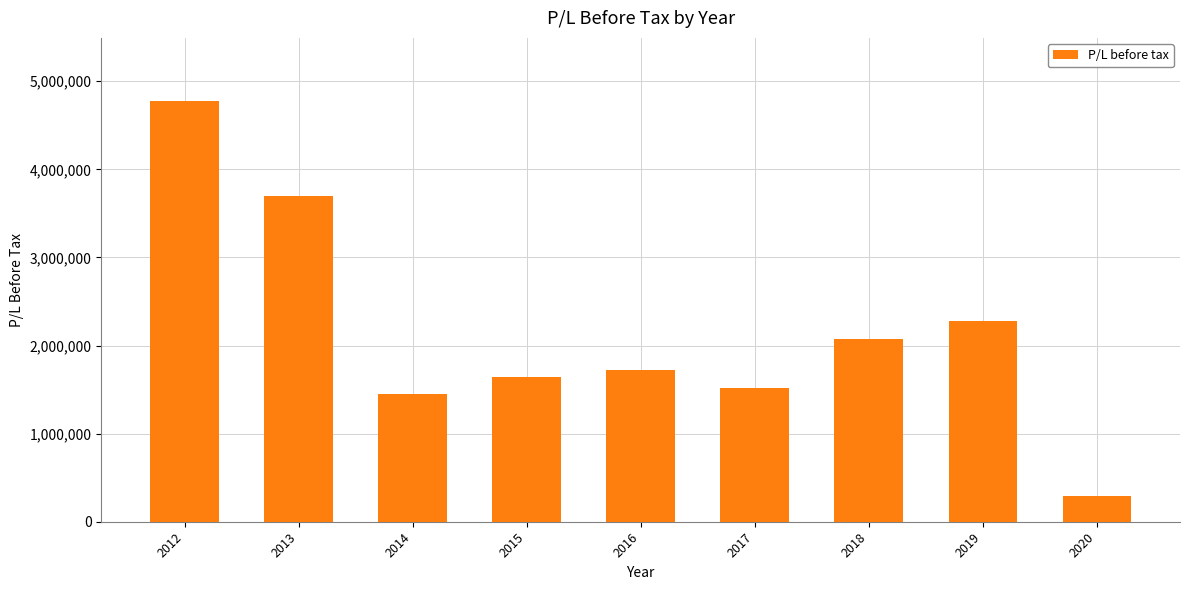

True or false: the data shows 630430.9 at 2016.

False